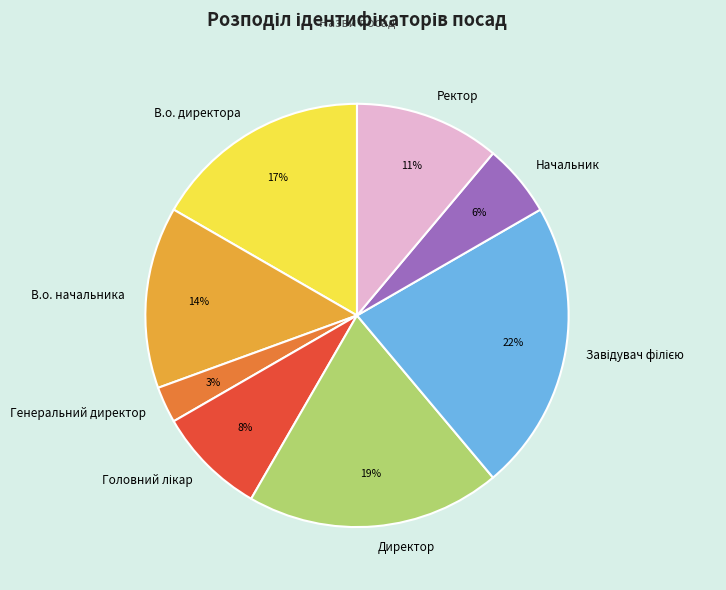

To the nearest percent, what percentage of the pie is Начальник?

6%